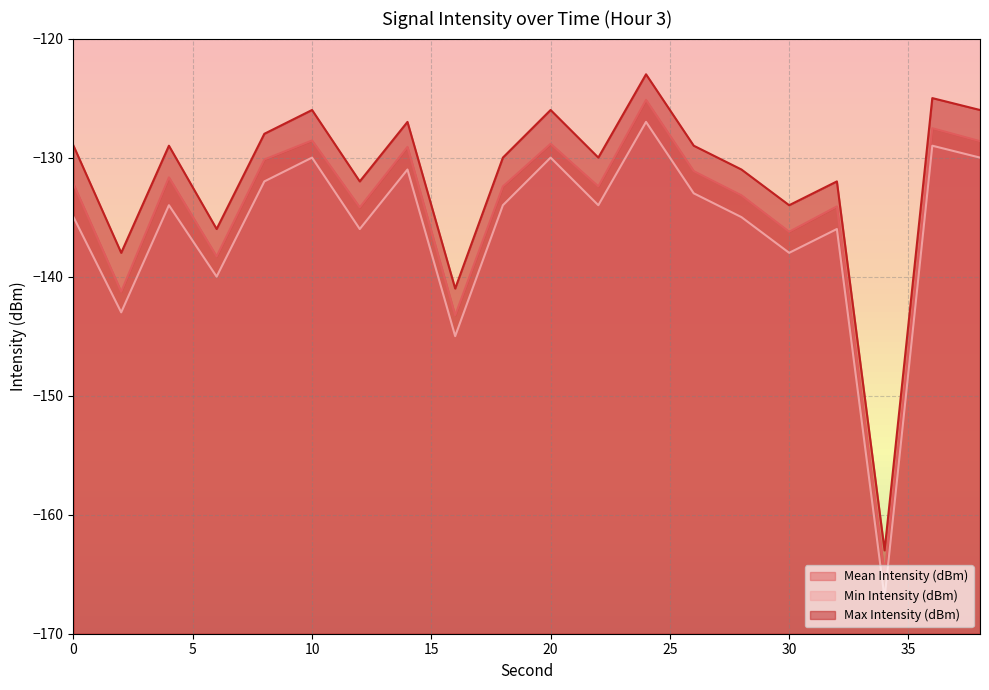

At which label is Max Intensity (dBm) closest to -143?

16